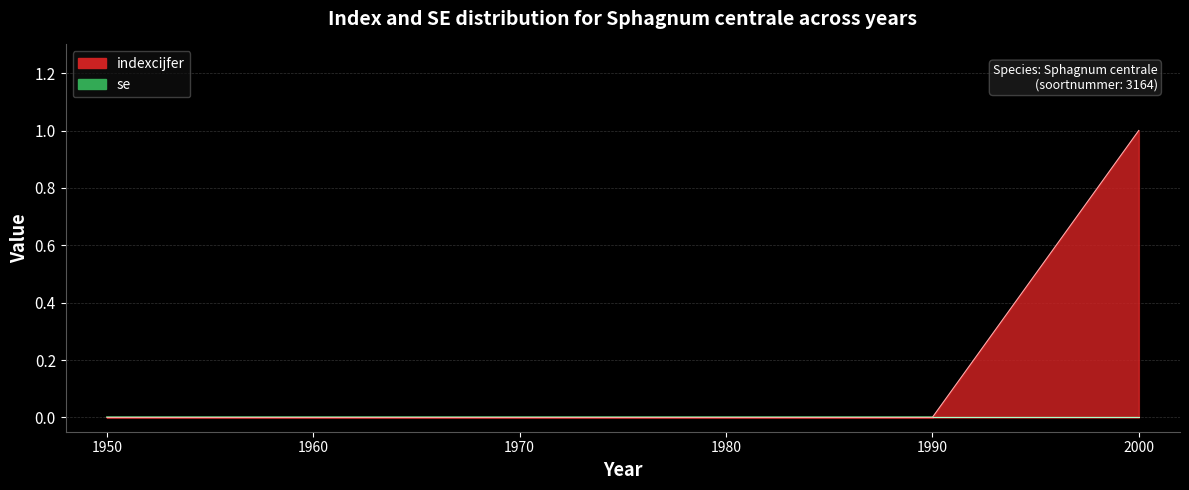

Reading left to right, extract all data points from this chart.

0	0	0	0	0	1